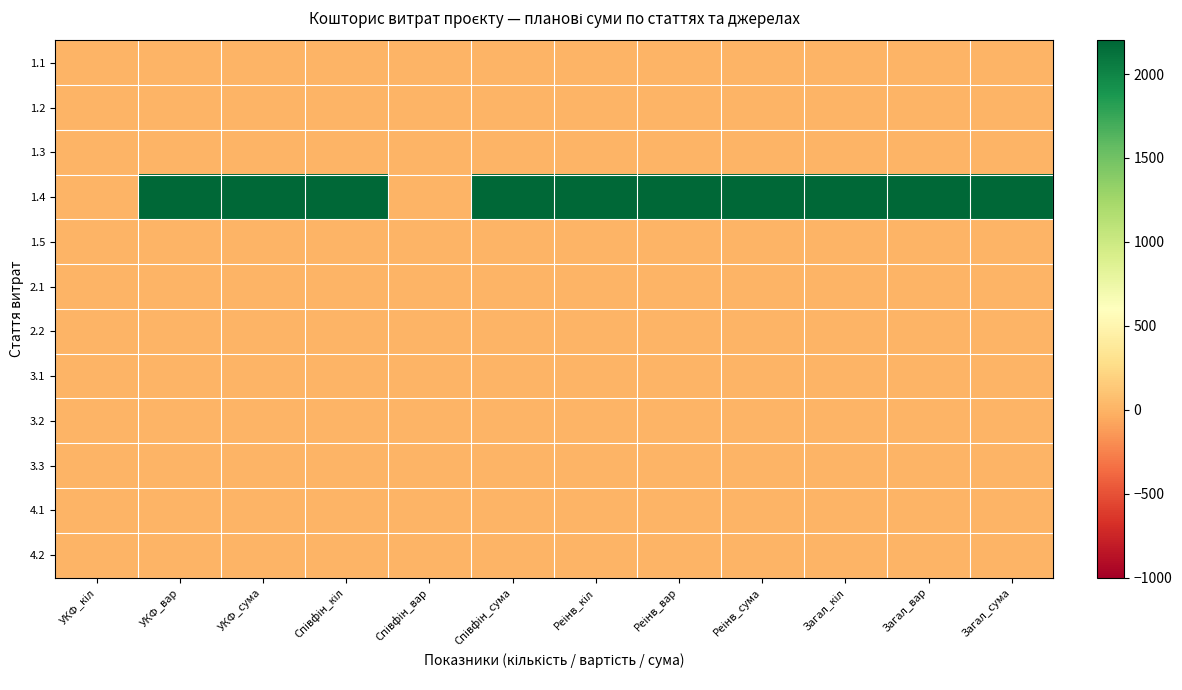

At which category does the chart reach its minimum across all series?

УКФ_кіл